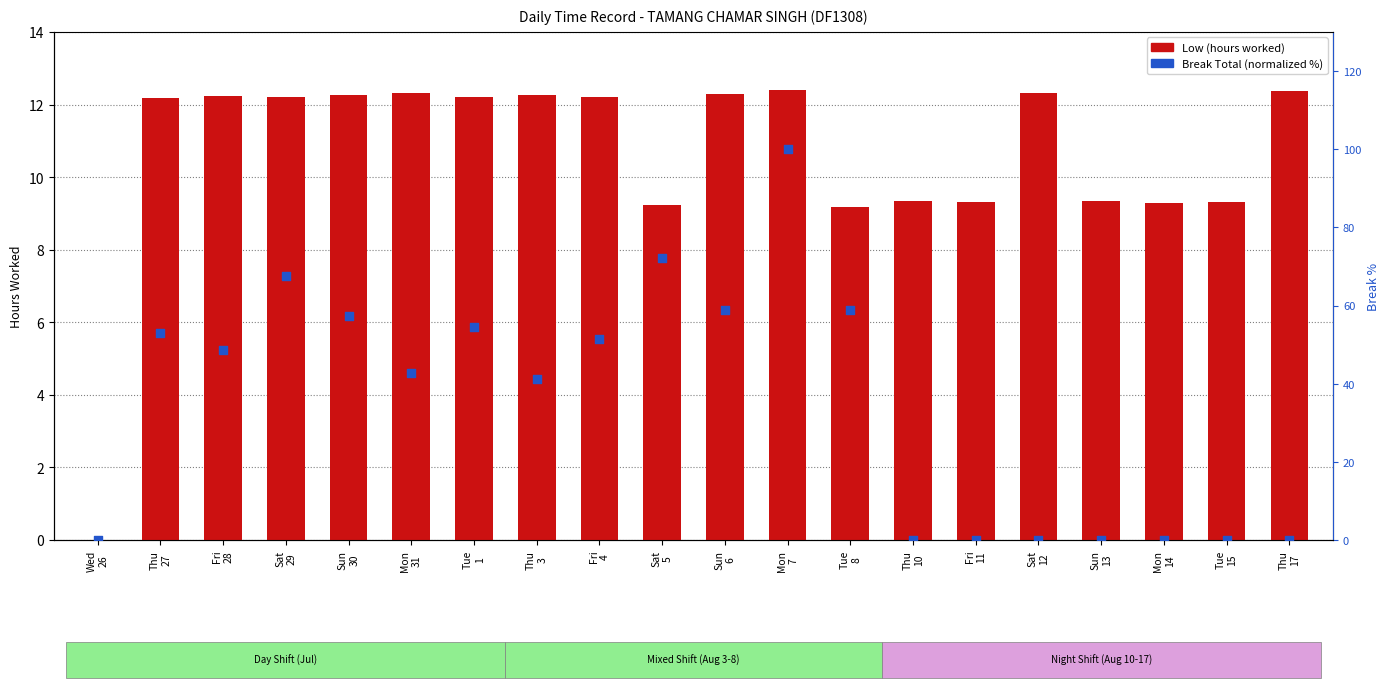

What is the total value across all series at Sun
30?

69.6